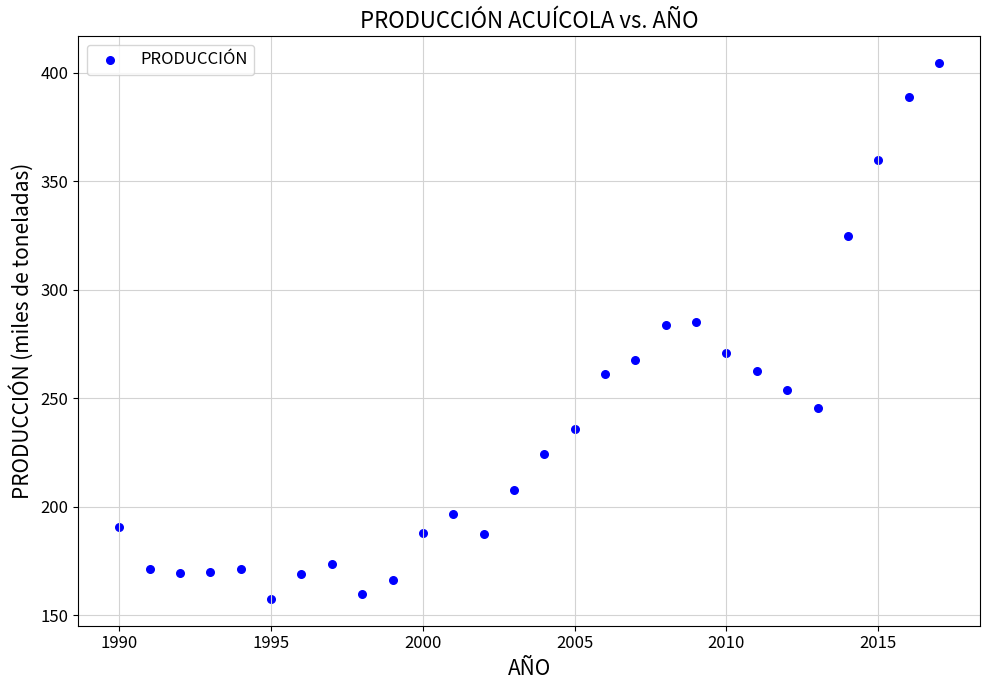

What is the range of Y values (max minus min)?

247.0